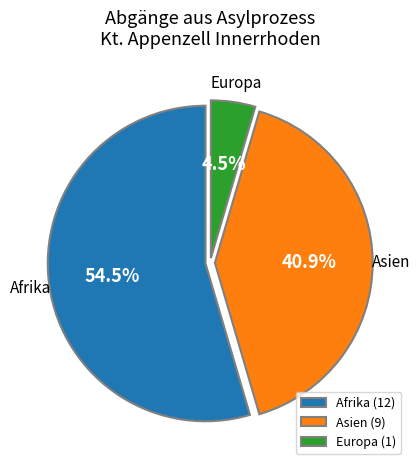

Between Afrika and Europa, which is larger?

Afrika